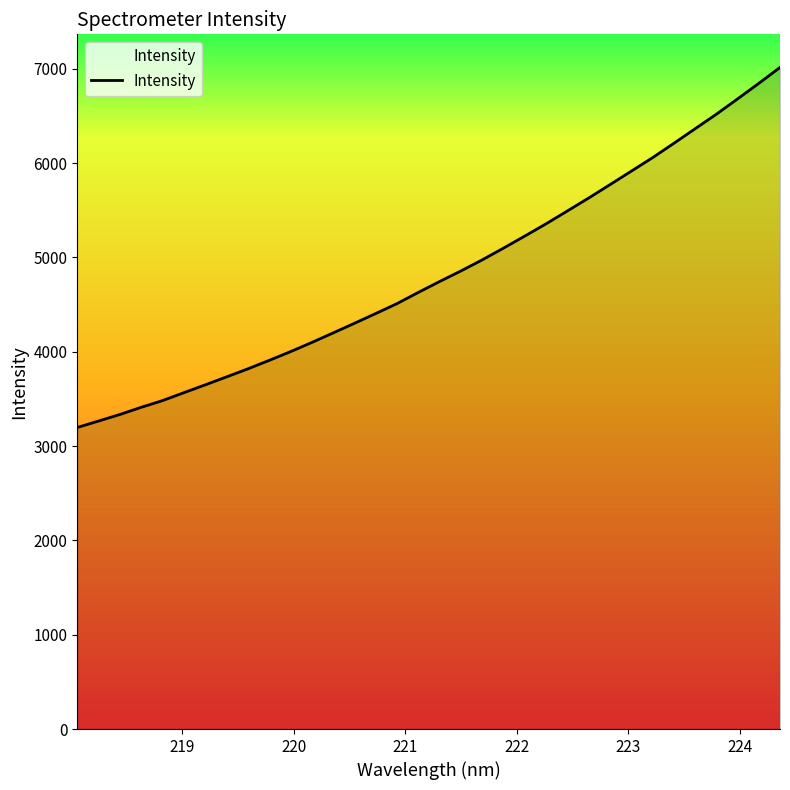

What is the difference between the maximum and minimum values?

3817.8